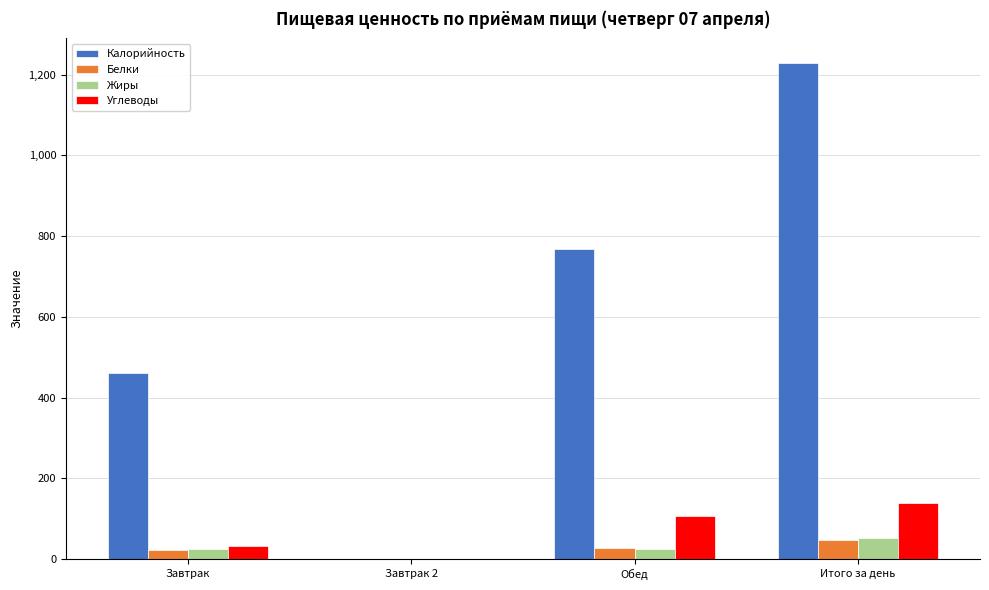

How many data points does each series have?

4